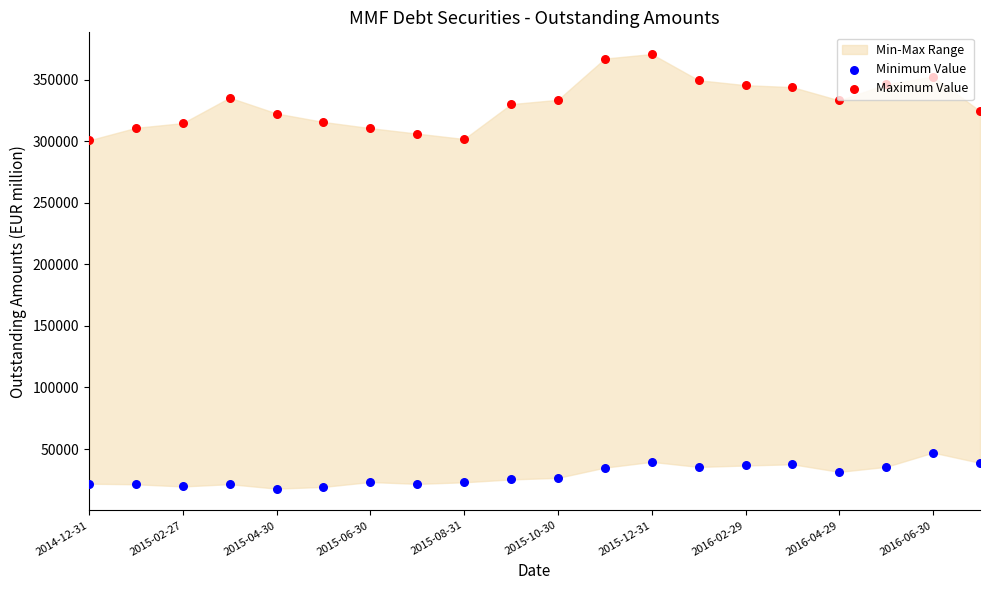

Which series has the largest Y range (max minus min)?

Maximum Value